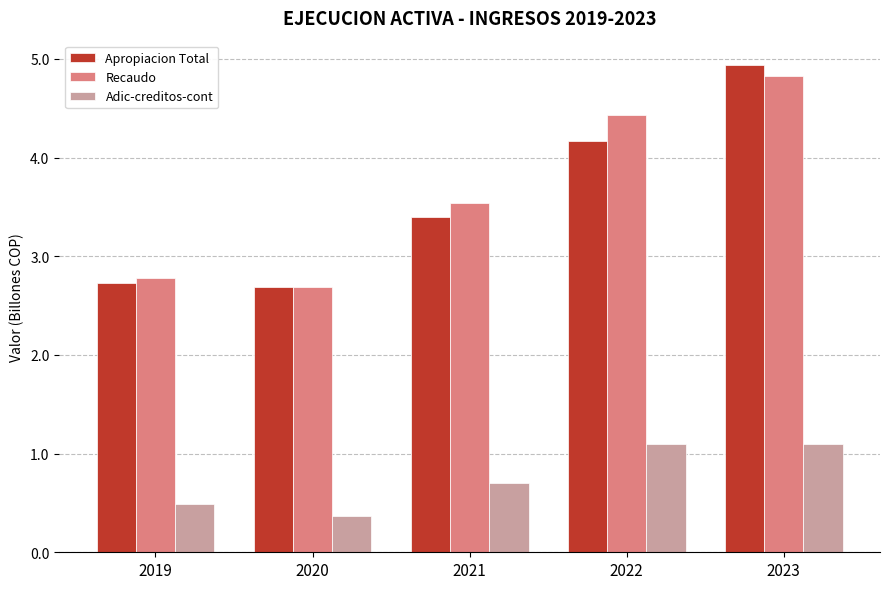

The Recaudo series shows 4.8 at 2023. True or false?

True